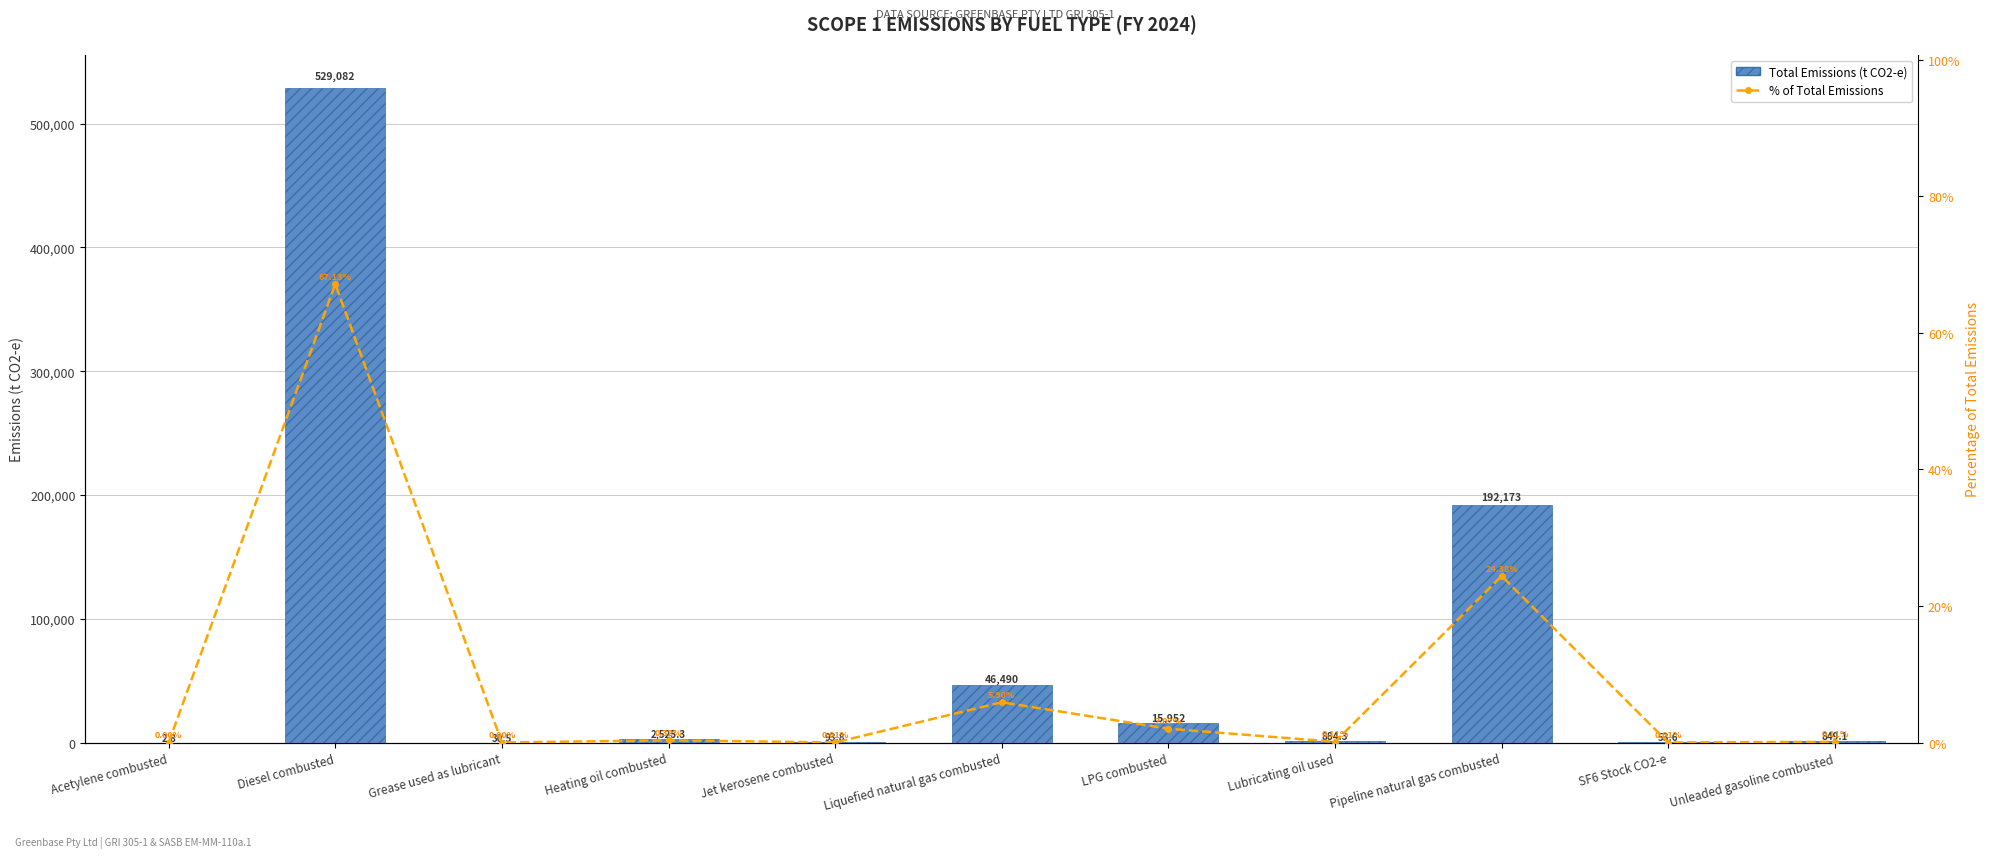

List the labels in order of % of Total Emissions value, smallest first.

Acetylene combusted, Grease used as lubricant, SF6 Stock CO2-e, Jet kerosene combusted, Unleaded gasoline combusted, Lubricating oil used, Heating oil combusted, LPG combusted, Liquefied natural gas combusted, Pipeline natural gas combusted, Diesel combusted